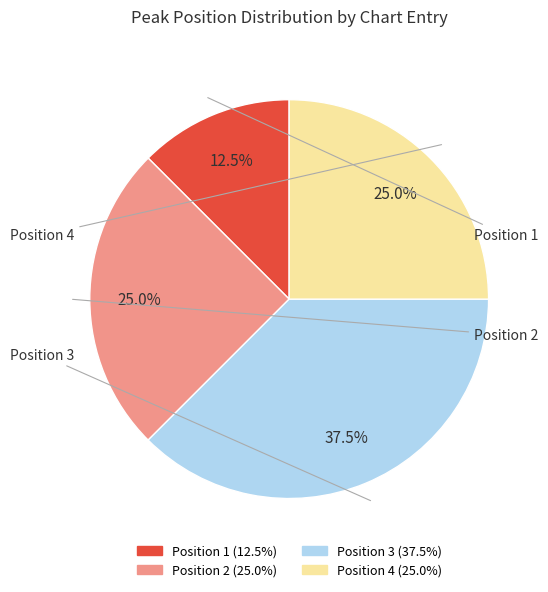

Combined, what portion of the pie is Position 3 and Position 4?

62.5%